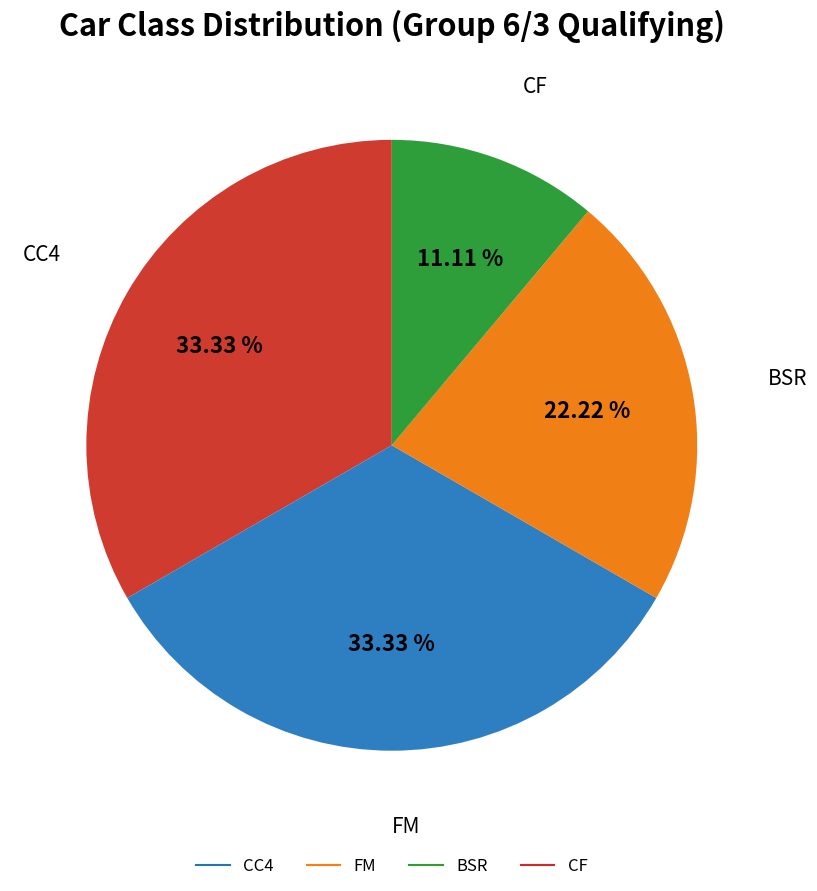

What is the ratio of the value at FM to the value at CC4?

1.0